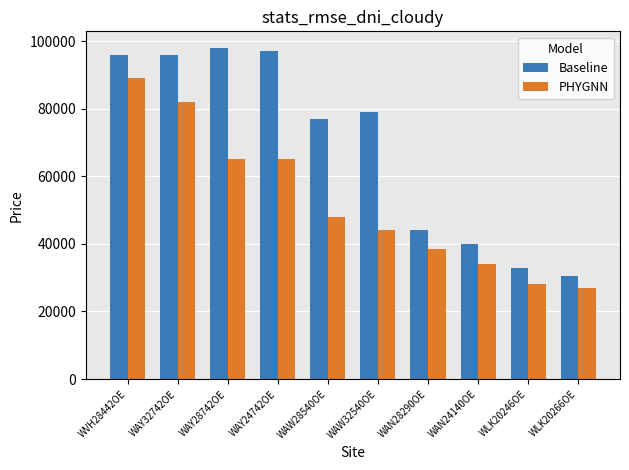

What is the label of the 4th bar from the right?

WAN28290OE